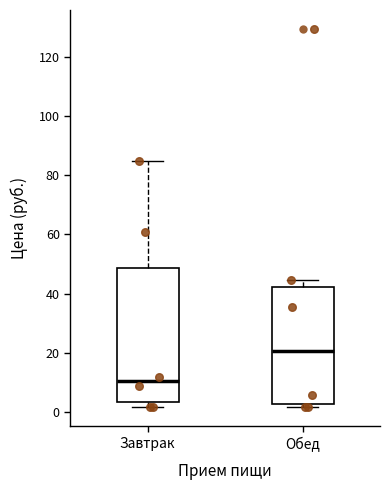

Where does the median line of the box for Обед sit on the y-axis? The values are not printed on the chart, so give them approximately, as read against the axis.

20